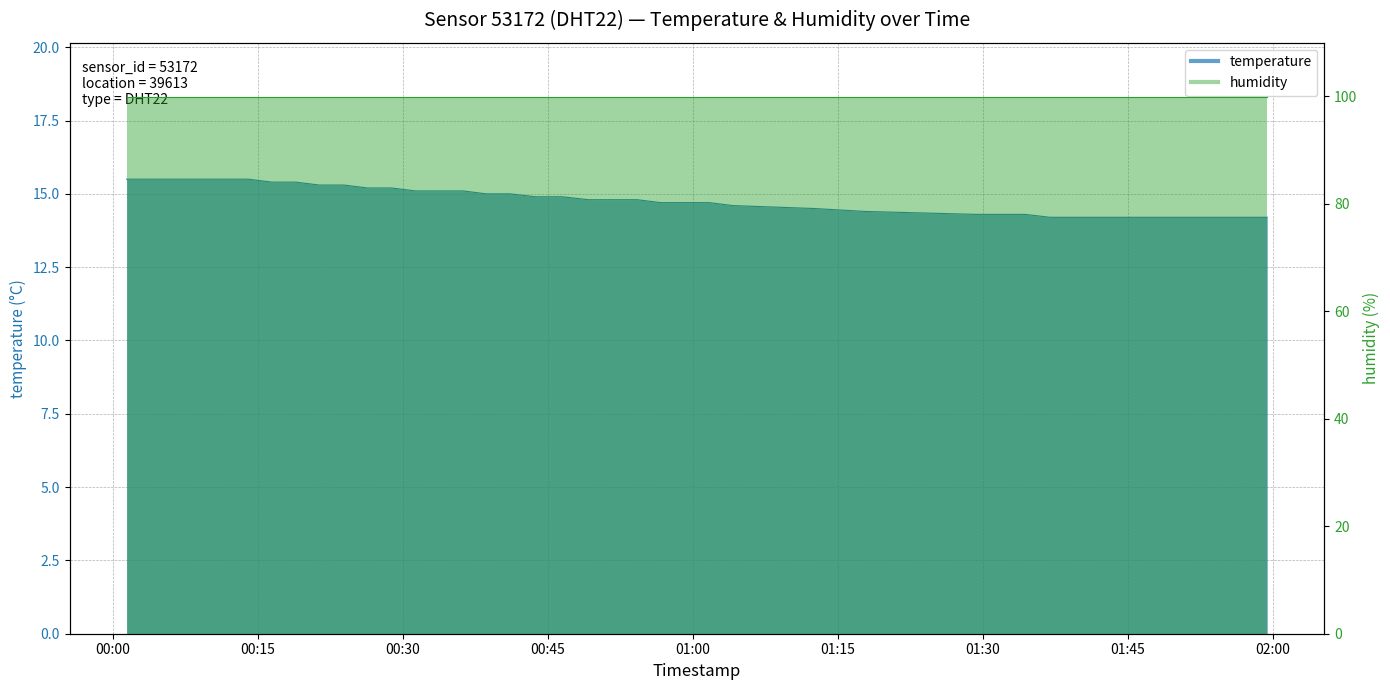

Reading left to right, transcribe all the data shown in this chart.

15.5	15.5	15.5	15.5	15.5	15.5	15.4	15.4	15.3	15.3	15.2	15.2	15.1	15.1	15.1	15.0	15.0	14.9	14.9	14.8	14.8	14.8	14.7	14.7	14.7	14.6	14.5	14.4	14.3	14.3	14.3	14.2	14.2	14.2	14.2	14.2	14.2	14.2	14.2	14.2